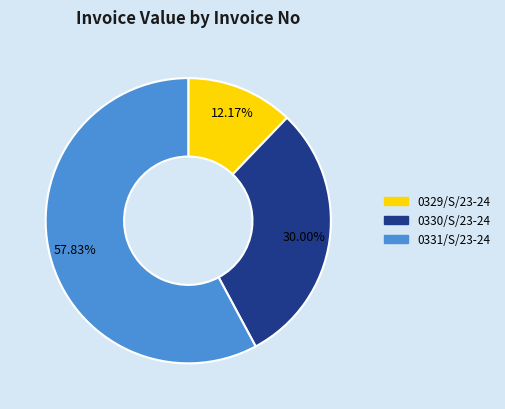

What is the largest slice in the pie chart?

0331/S/23-24